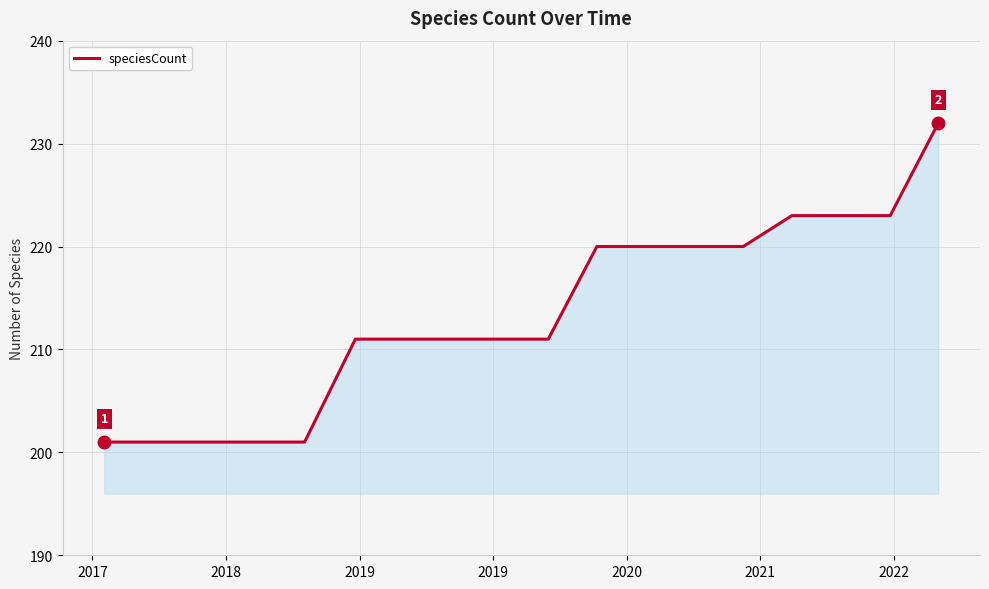

How many lines are shown in the chart?

1